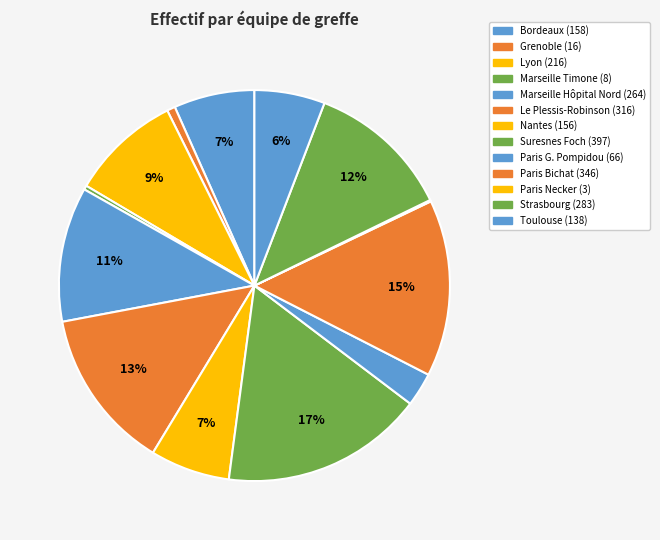

How many segments does this pie chart have?

13